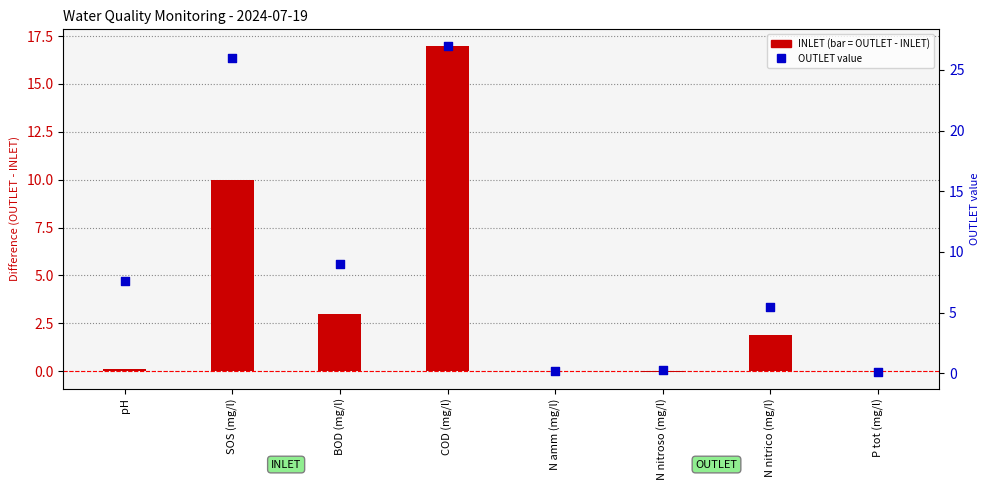

At which category is the sum across all series the highest?

COD (mg/l)